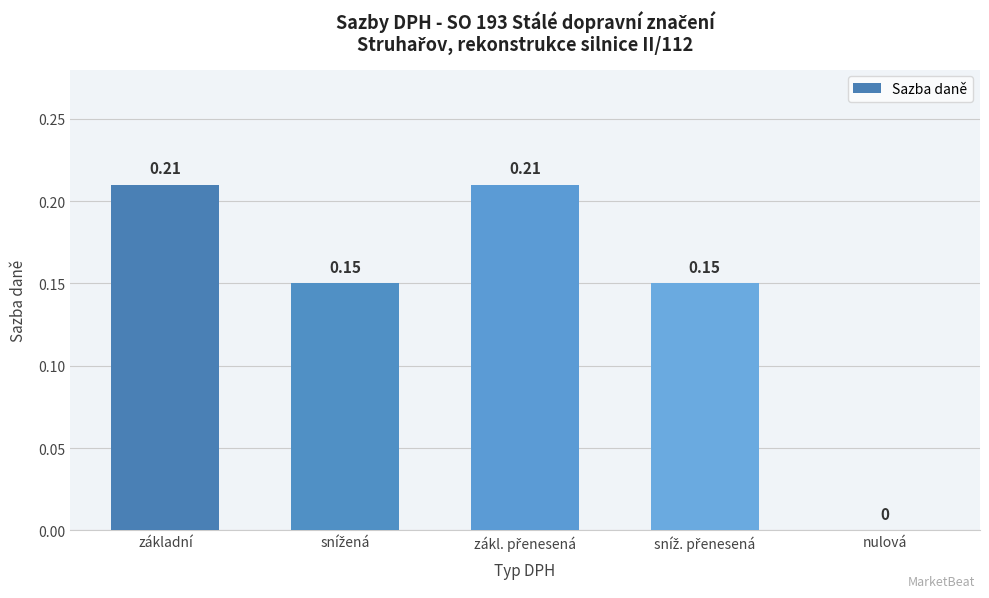

Where is the data nearest to the value 0?

nulová